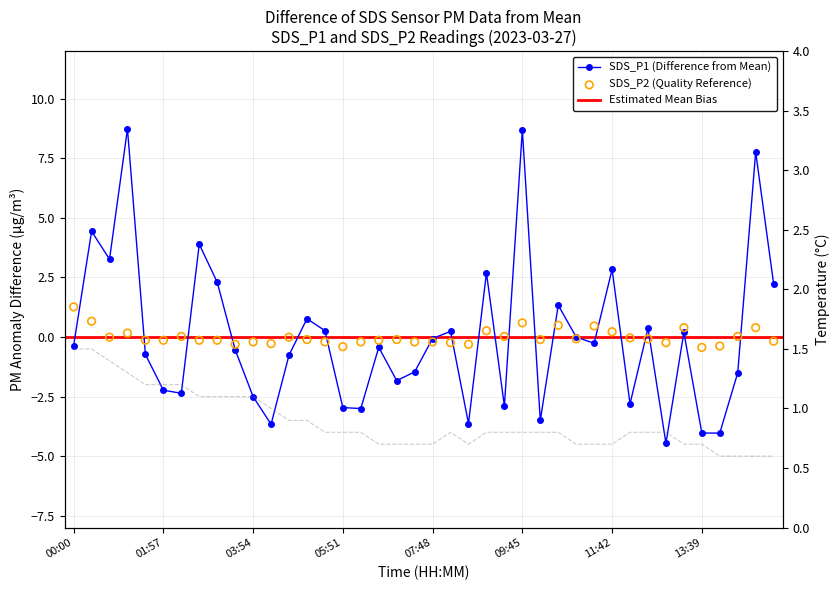

Which series has the largest Y range (max minus min)?

SDS_P1